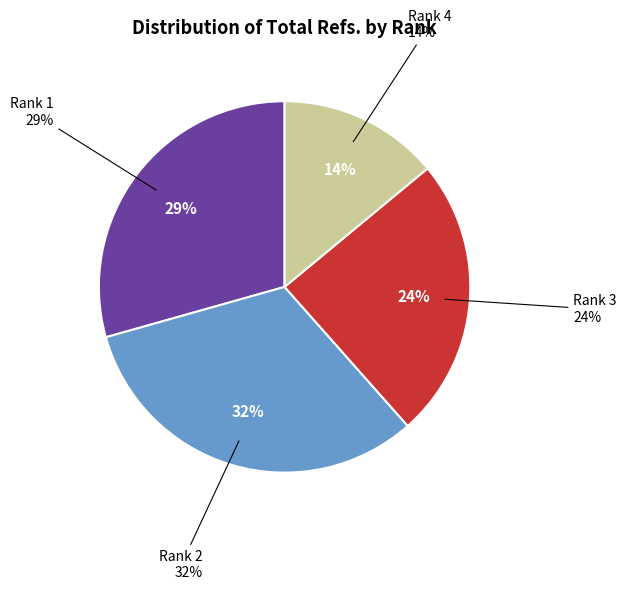

True or false: Rank 2 accounts for 32% of the total.

True